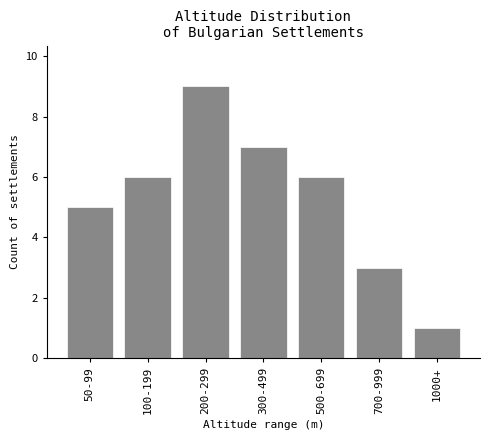

Reading left to right, extract all data points from this chart.

5	6	9	7	6	3	1